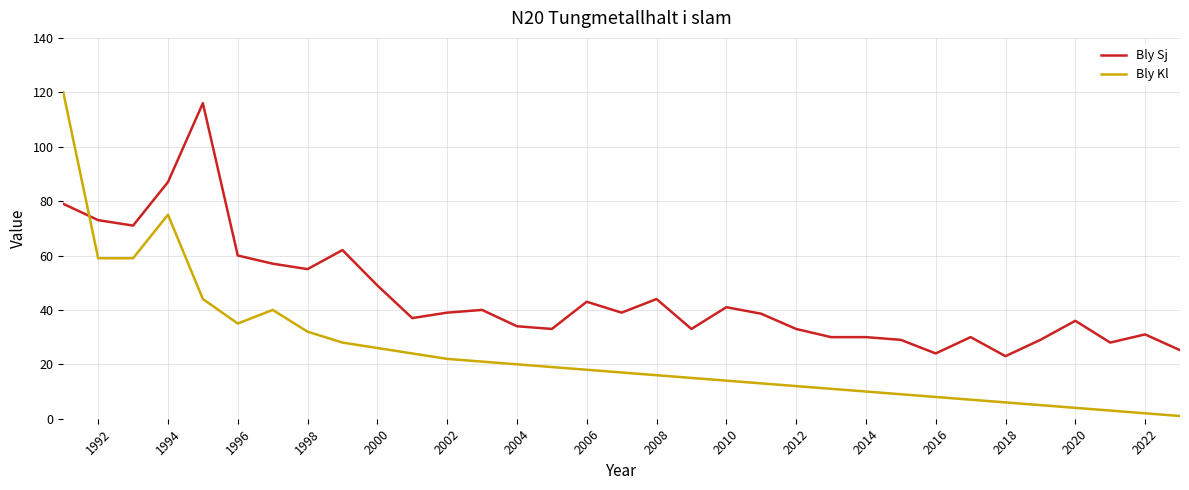

What is the sum of all Bly Sj values?

1478.8